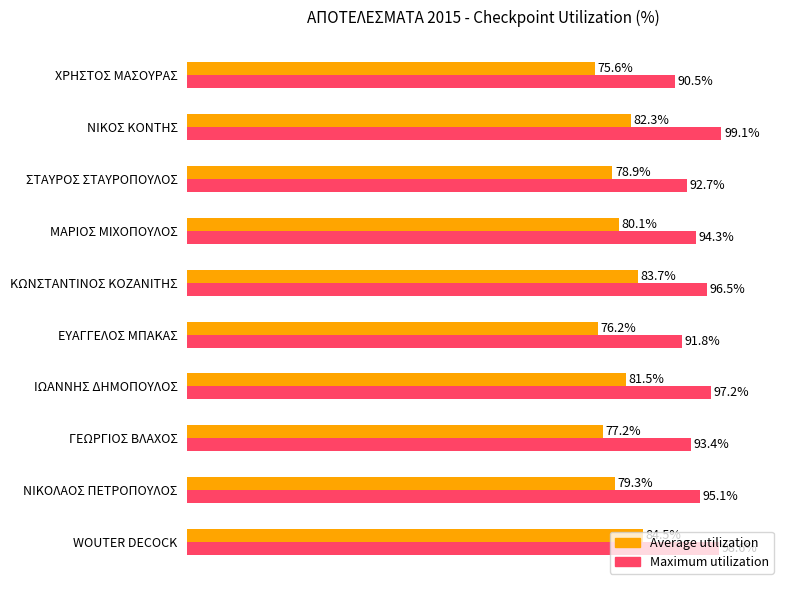

At which label does Maximum utilization reach its peak?

ΝΙΚΟΣ ΚΟΝΤΗΣ